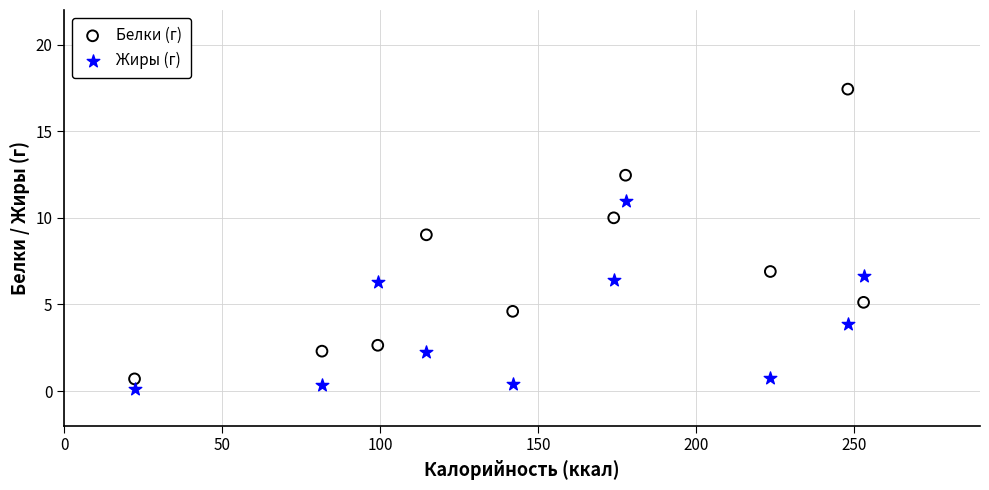

Which series contains the lowest Y value?

Жиры (г)